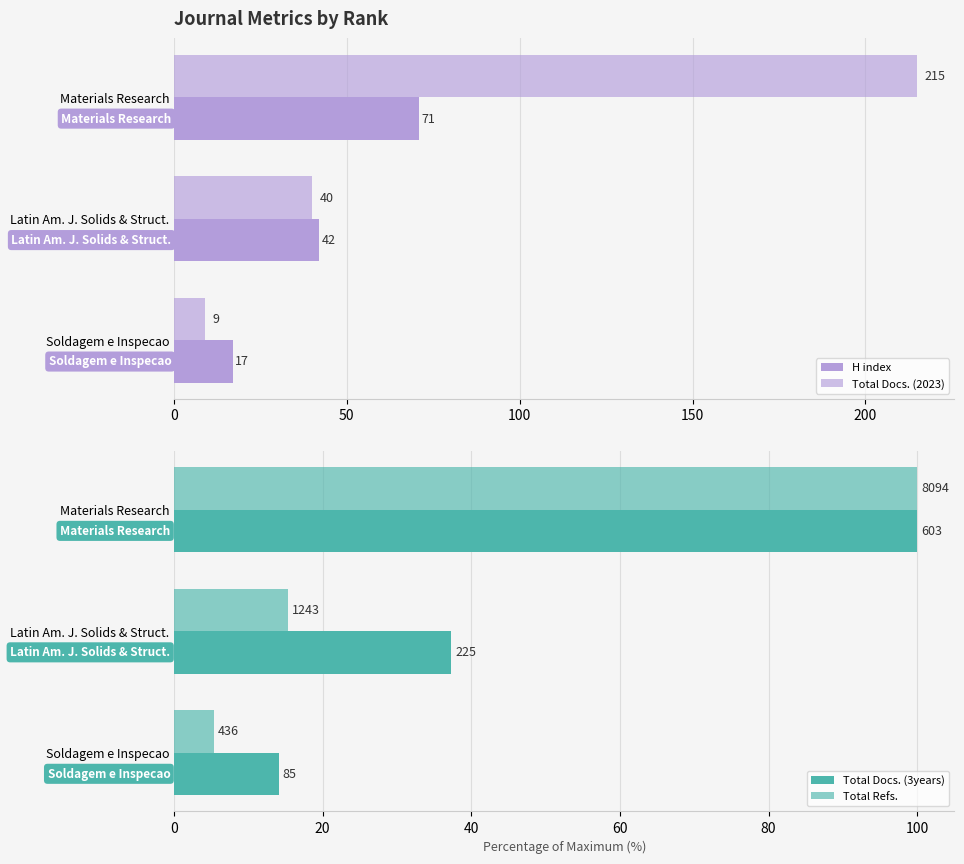

What is the value of the Total Refs. bar at the 1st from the left?

100.0